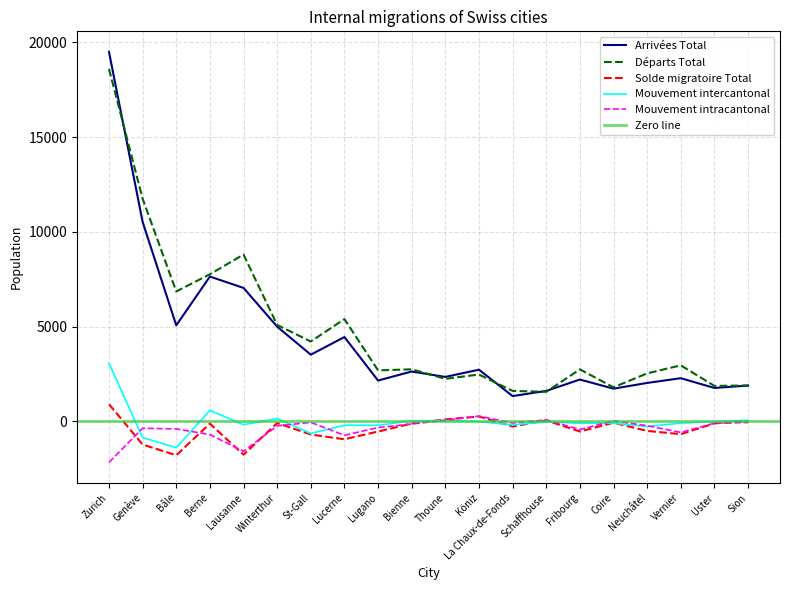

What is the label of the 5th point from the left?

Lausanne